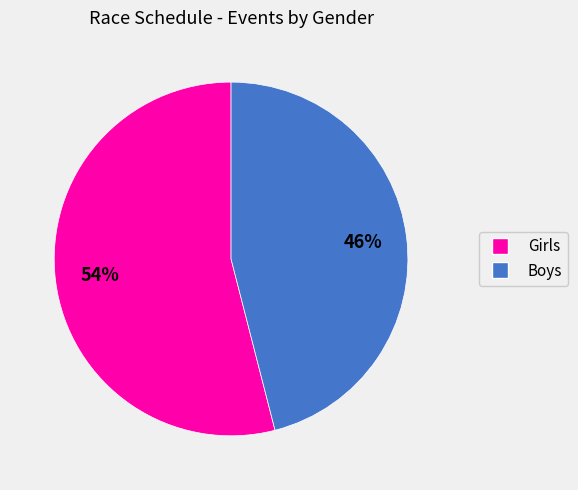

The Girls slice represents 39% of the pie. True or false?

False